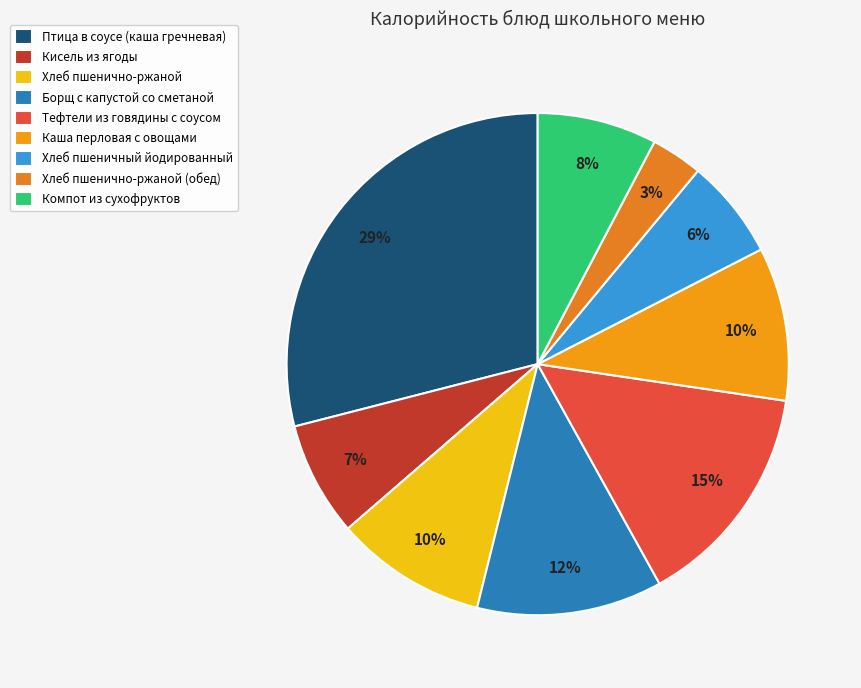

How many slices are in this pie chart?

9